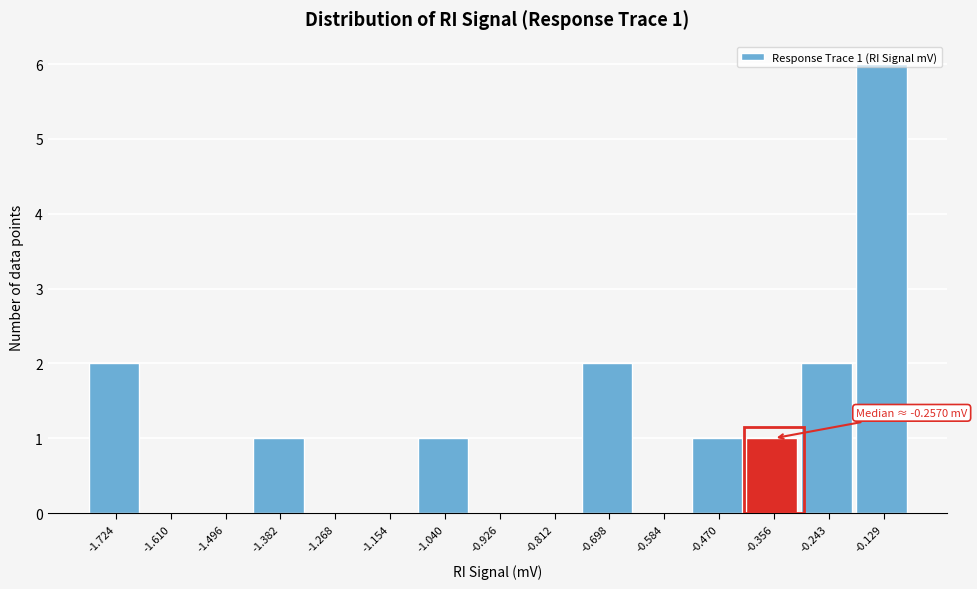

Is it true that the value at -1.724 is 2?

True